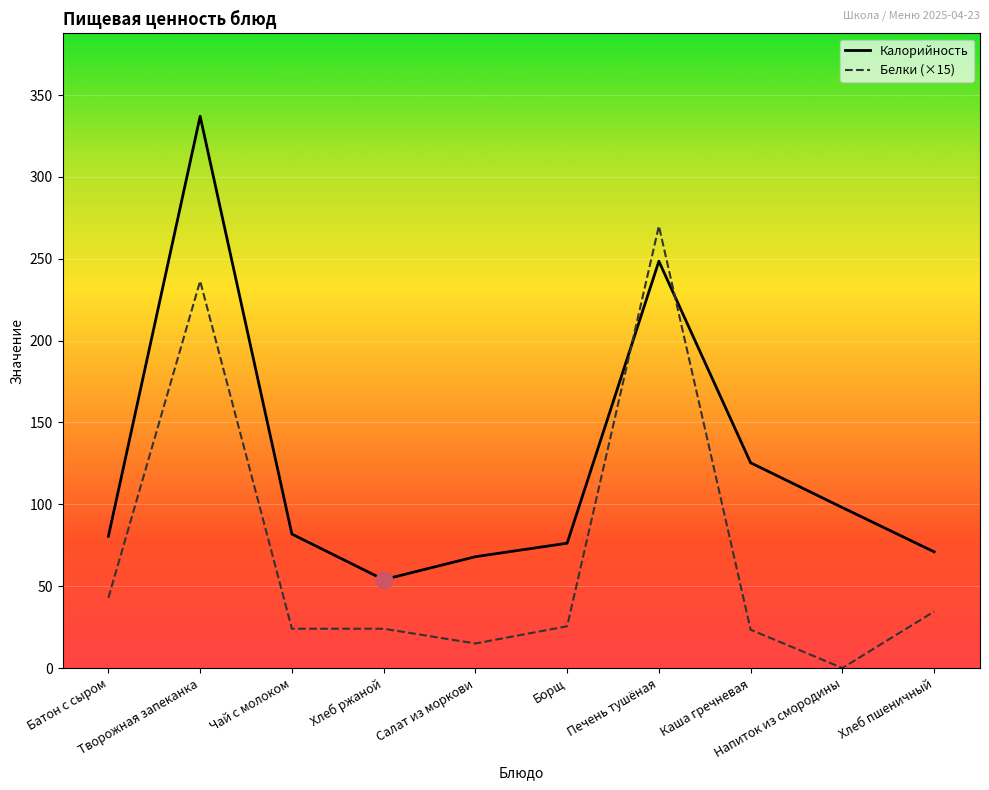

How many interior local valleys does the Белки series have?

2